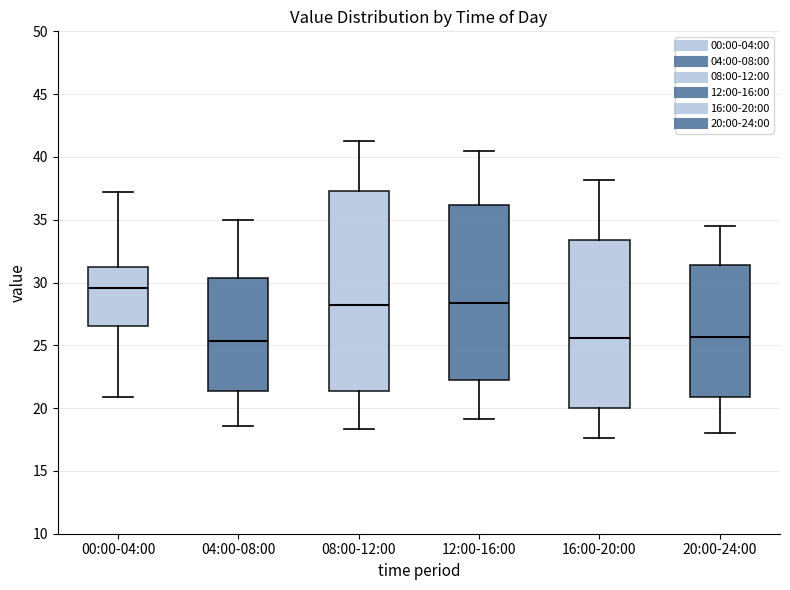

Reading left to right, transcribe this box plot: for each box, give where its median line is, the range the box spans, and where its two whiskers end, as read against the y-axis. The values are not printed on the chart, so give them approximately, as read against the axis.

00:00-04:00: median 29.5, box 26.5 to 31.0, whiskers 21.0 to 37.0
04:00-08:00: median 25.5, box 21.5 to 30.5, whiskers 18.5 to 35.0
08:00-12:00: median 28.5, box 21.5 to 37.5, whiskers 18.5 to 41.5
12:00-16:00: median 28.5, box 22.5 to 36.0, whiskers 19.0 to 40.5
16:00-20:00: median 25.5, box 20.0 to 33.5, whiskers 17.5 to 38.0
20:00-24:00: median 25.5, box 21.0 to 31.5, whiskers 18.0 to 34.5